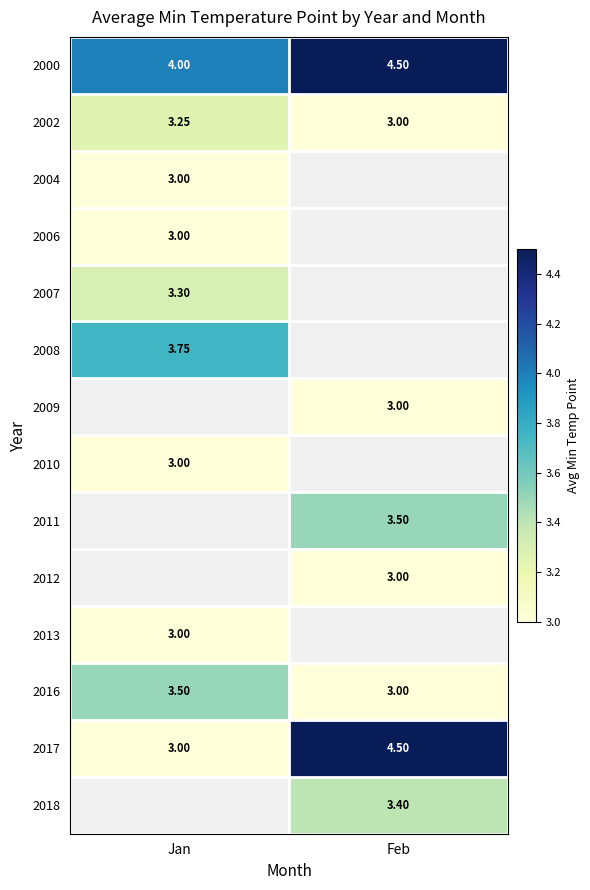

How many data points in 2017 are less than 4?

1